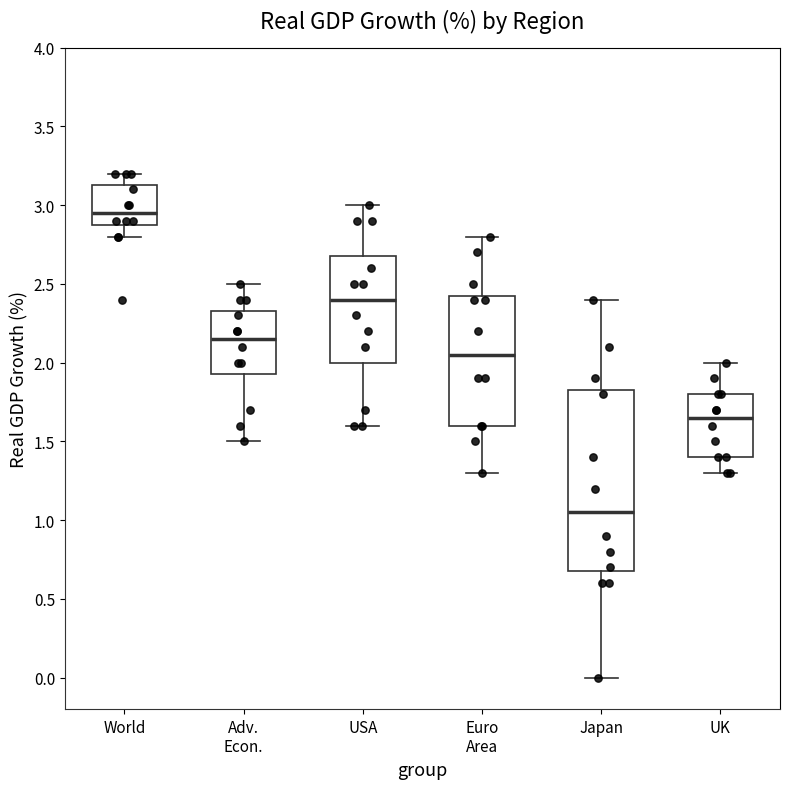

Which box's median line is the highest?

World